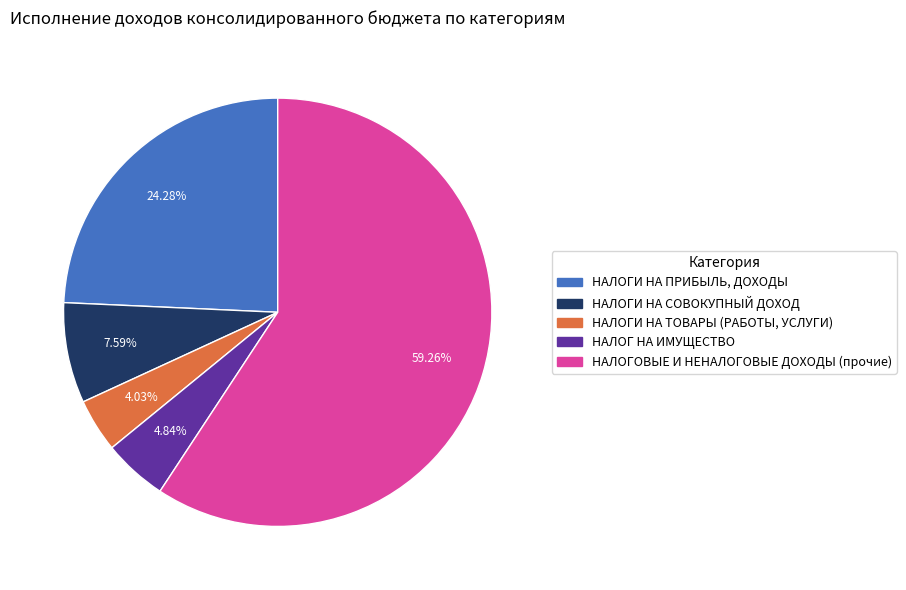

Which category accounts for the majority?

НАЛОГОВЫЕ И НЕНАЛОГОВЫЕ ДОХОДЫ (прочие)